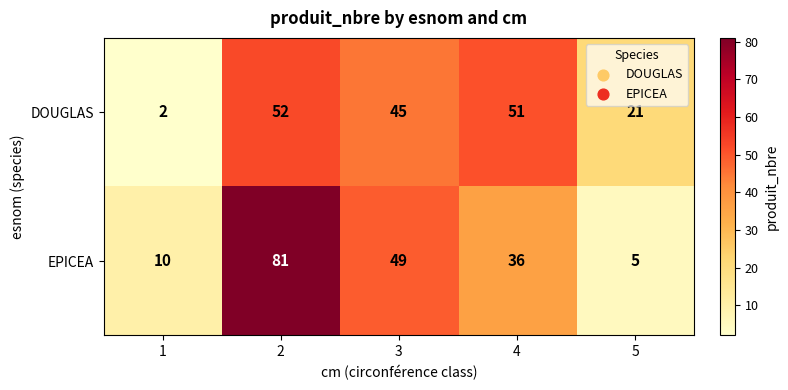

At how many categories does at least one series exceed 74?

1